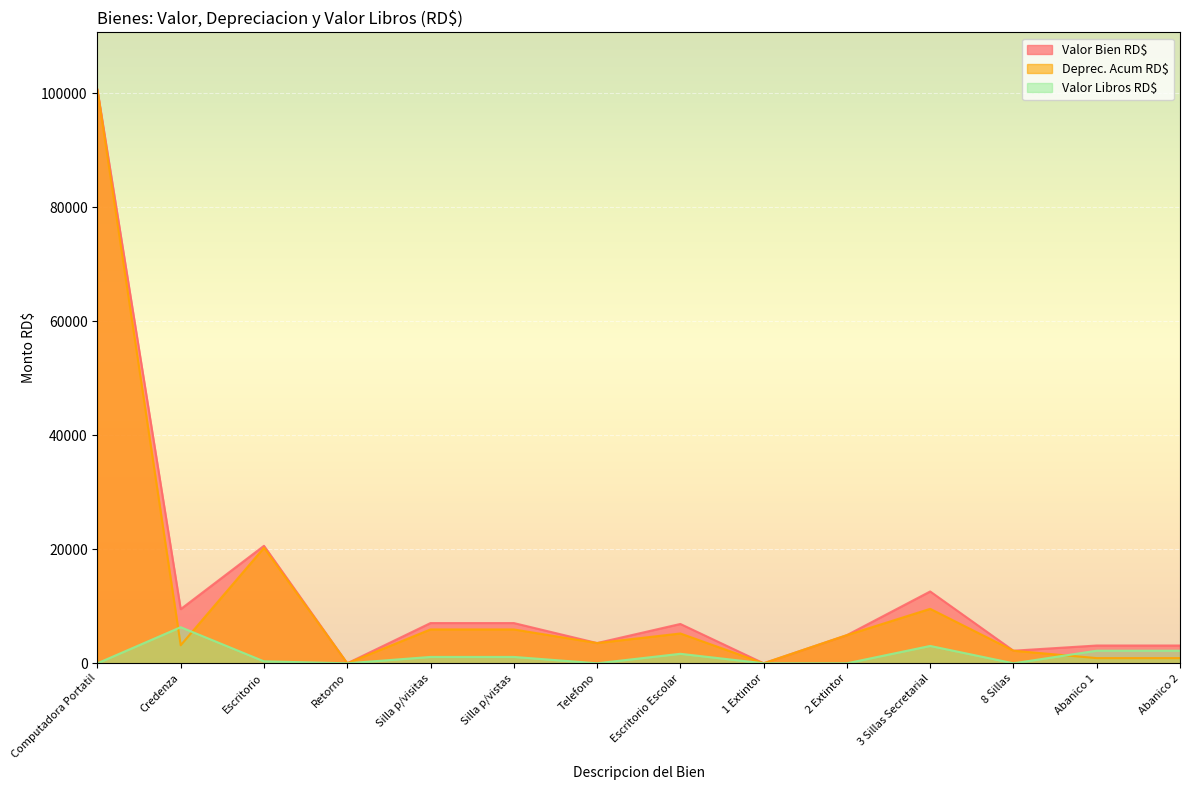

What is the label of the 9th point from the right?

Silla p/vistas